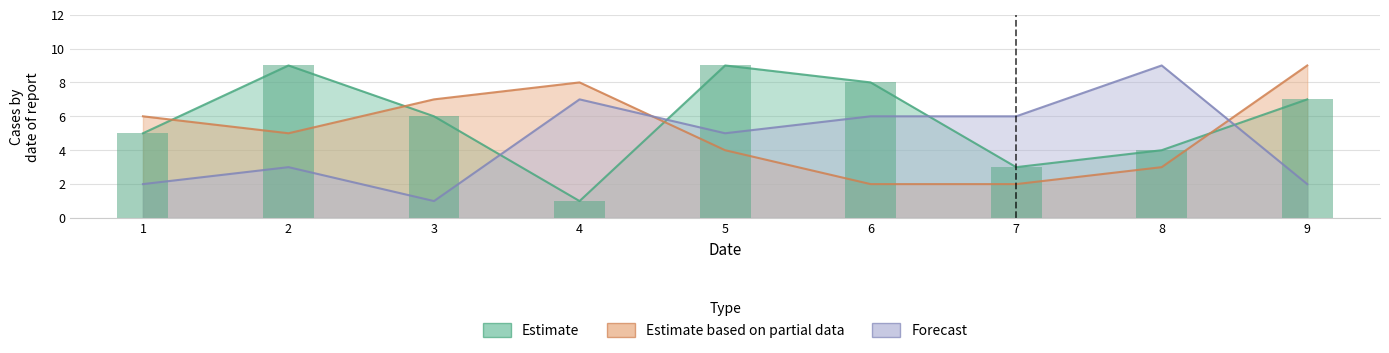

At 2, list the series in order from largest to smallest.

Estimate, Estimate based on partial data, Forecast